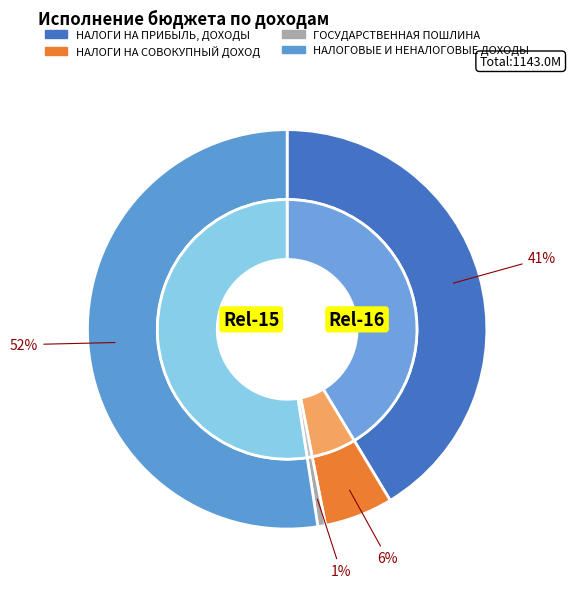

How many slices are in this pie chart?

4